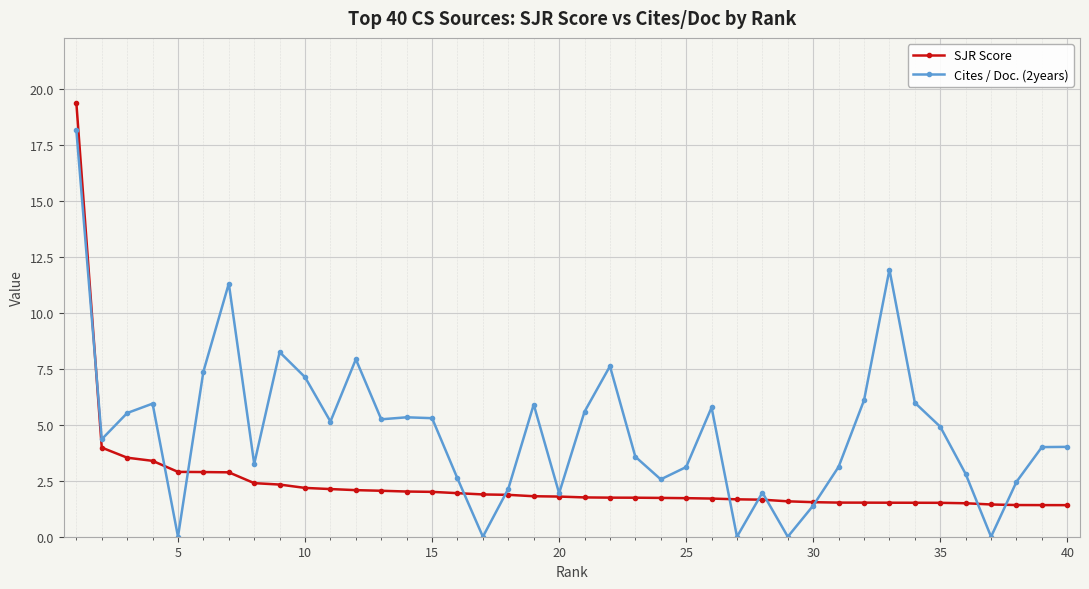

What is the lowest value of the SJR Score series?

1.4